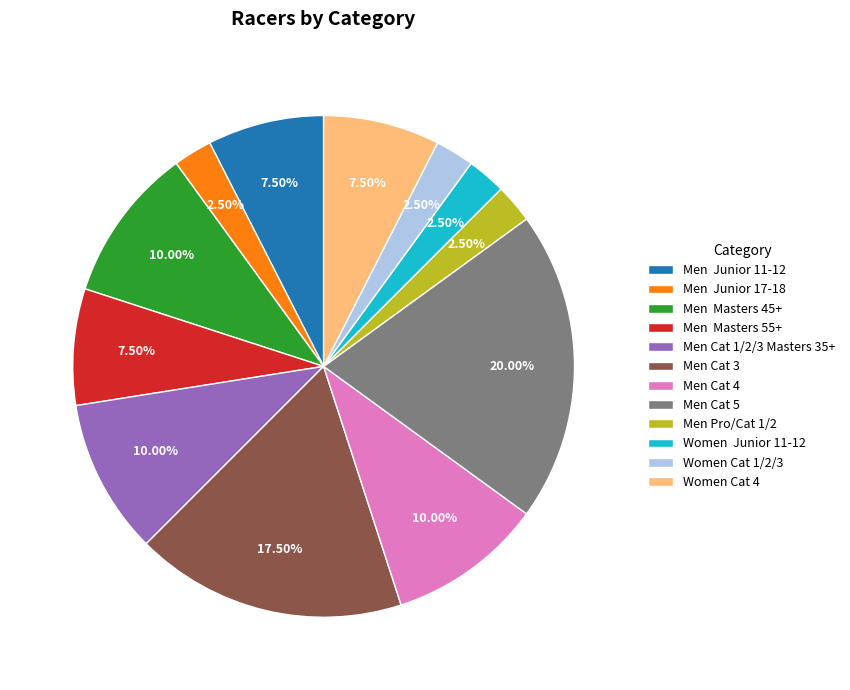

Does any single category account for the majority?

No